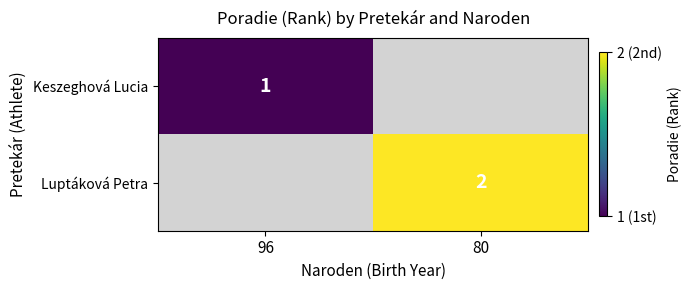

The Luptáková Petra series shows 3 at 80. True or false?

False